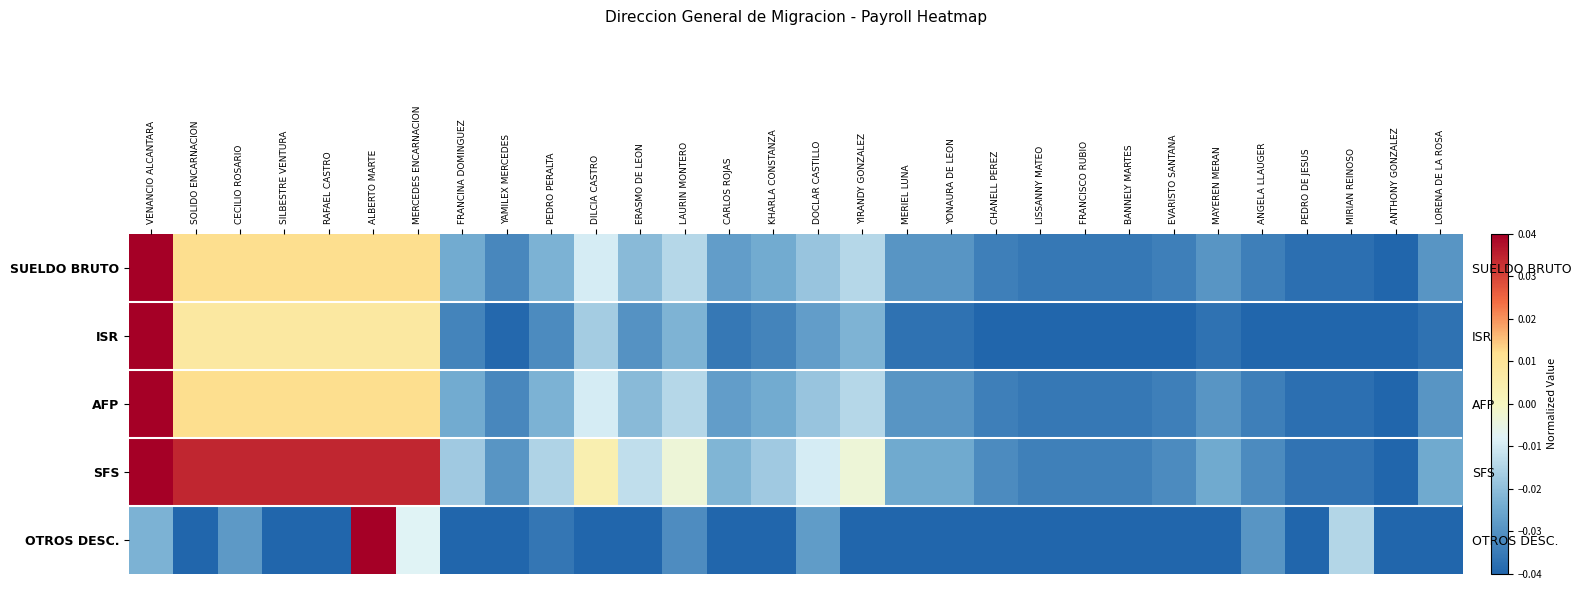

List the series in order of their peak value, highest first.

SUELDO BRUTO, ISR, AFP, SFS, OTROS DESC.